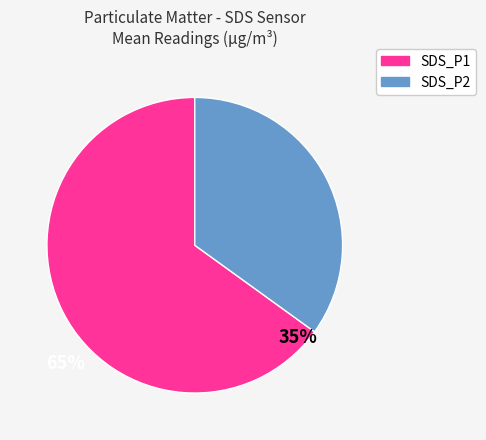

Is there any slice that represents more than half of the pie?

Yes